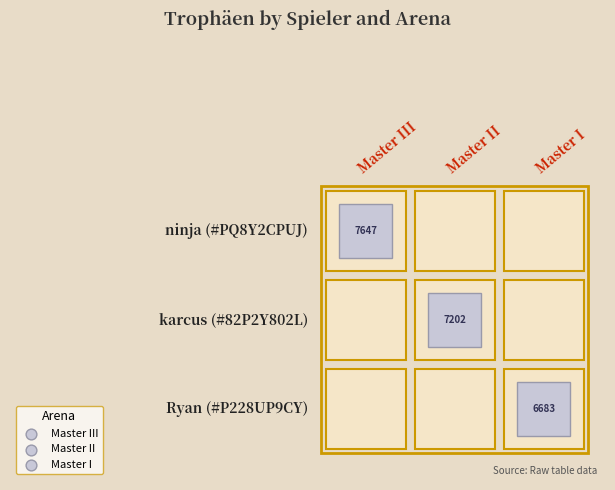

Rank the series by their maximum value, from lowest to highest.

Master I, Master II, Master III